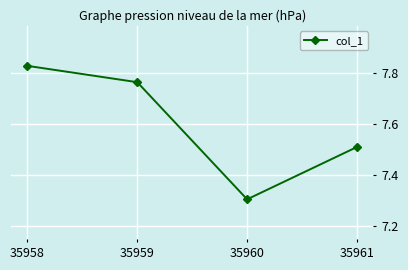

Count the values in the range 7 to 8.

4